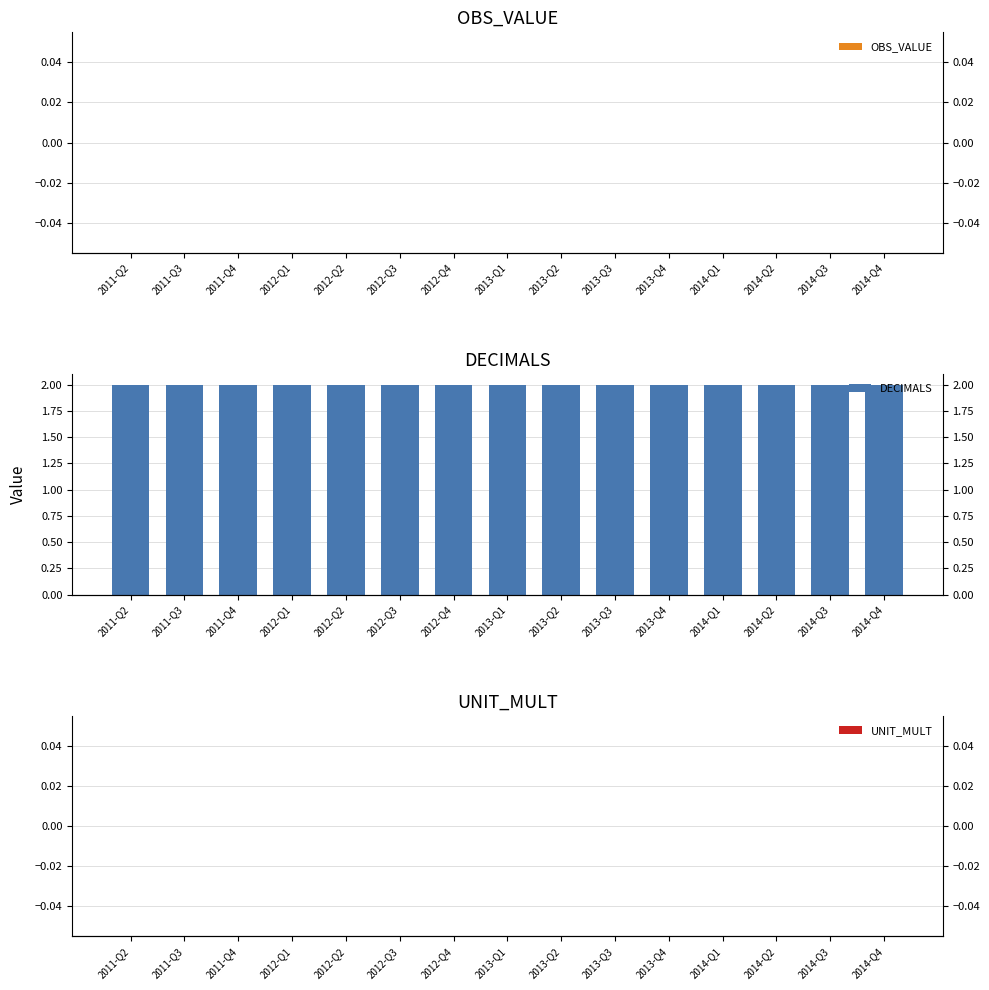

What is the label of the 9th bar from the right?

2012-Q4